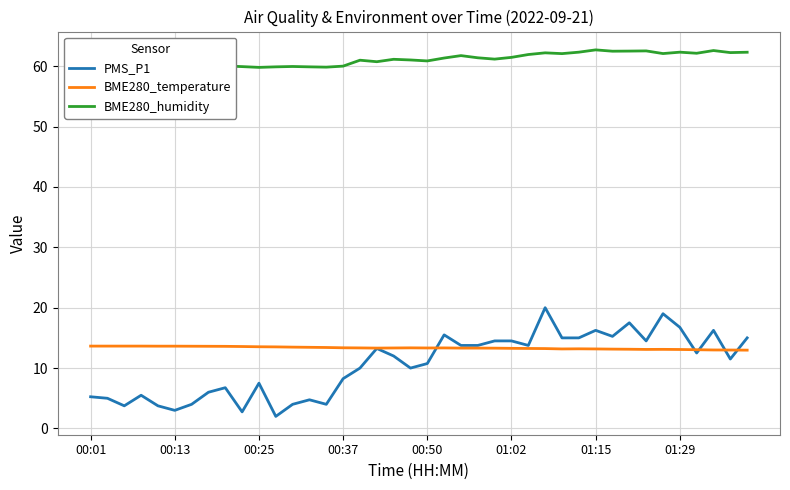

Does the chart have visible grid lines?

Yes